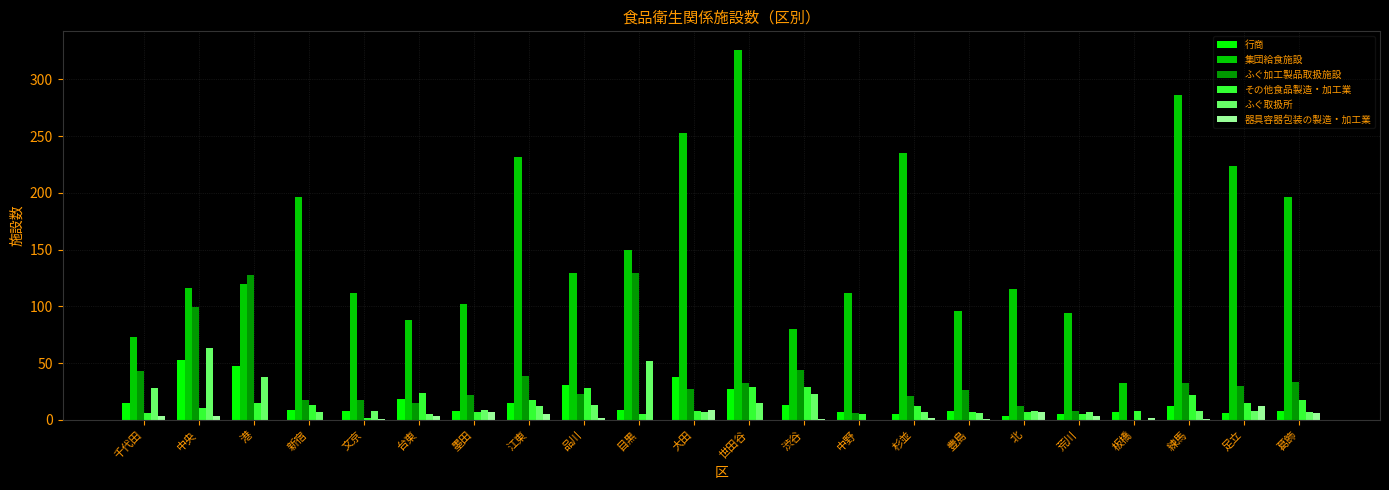

True or false: ふぐ取扱所 has a value of 52 at 目黒.

True